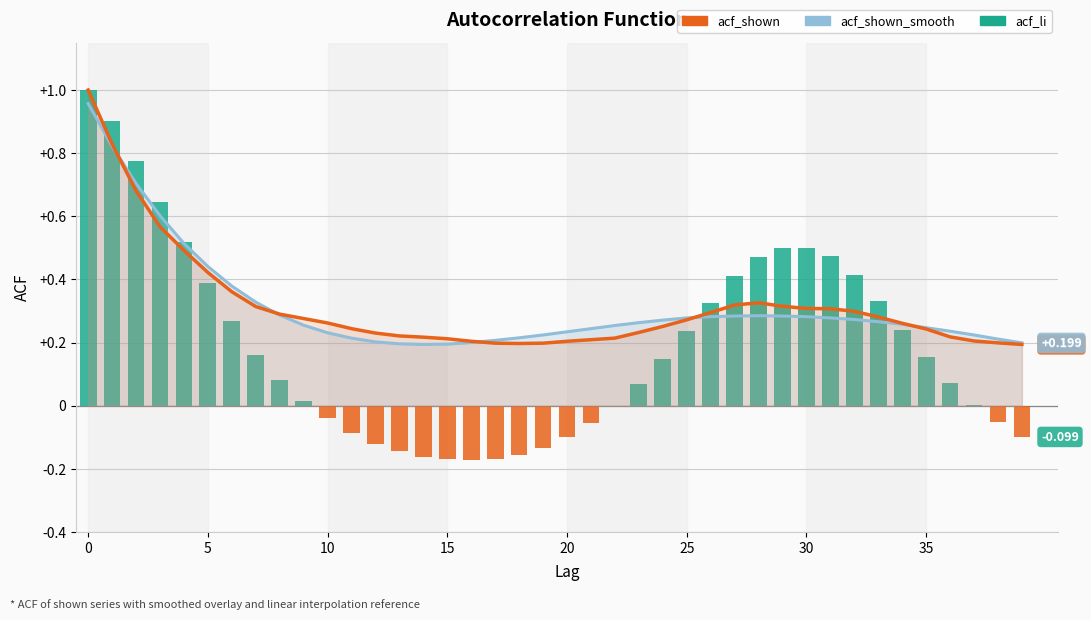

What is the label of the 27th bar from the left?

26